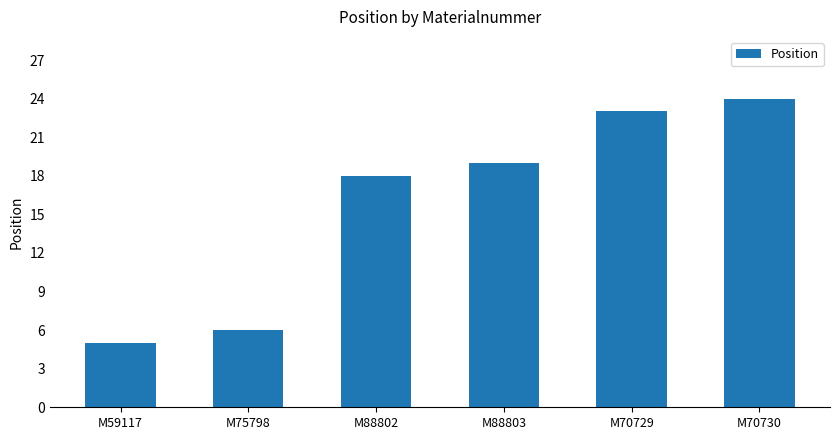

Reading left to right, what are all the values shown in this chart?

M59117=5	M75798=6	M88802=18	M88803=19	M70729=23	M70730=24